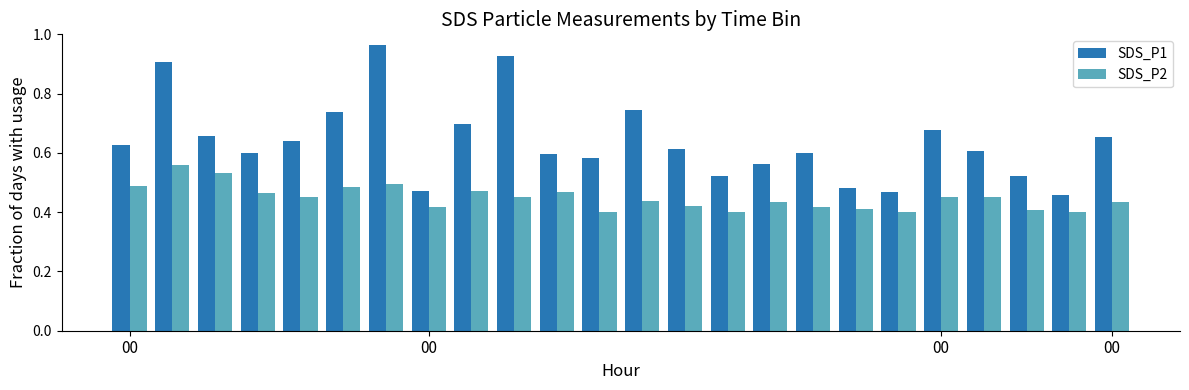

What is the sum of all SDS_P1 values?

15.3